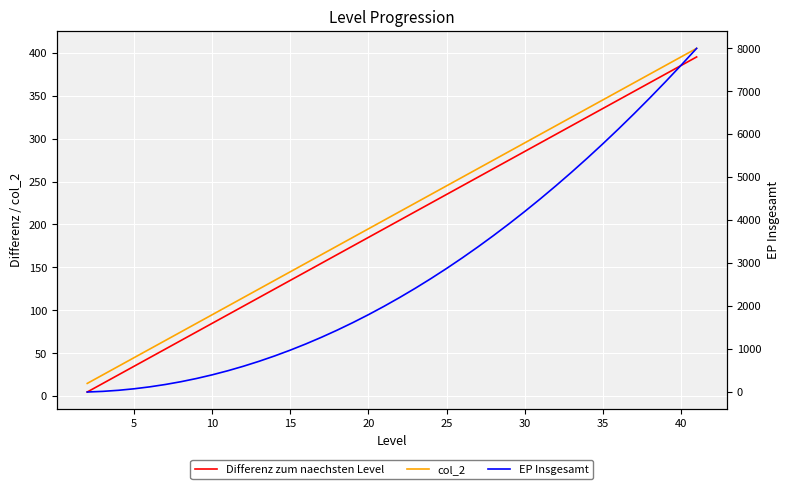

List the series in order of their peak value, highest first.

EP Insgesamt, col_2, Differenz zum naechsten Level